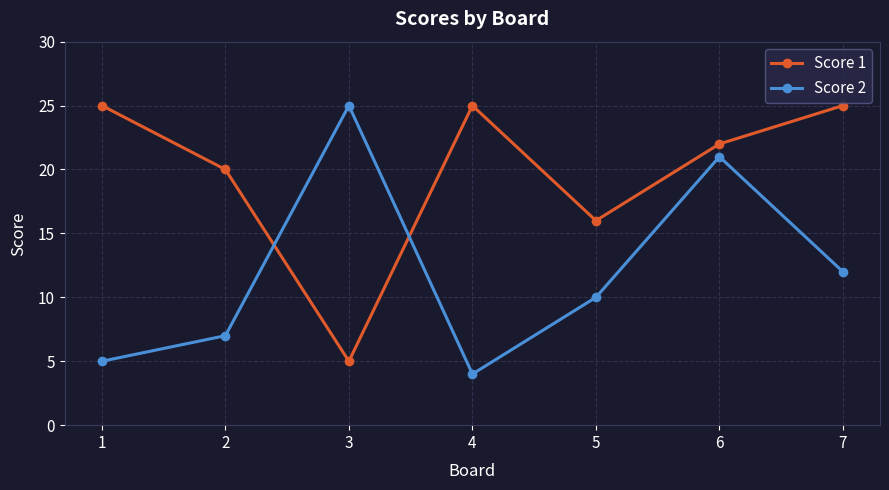

Count the number of categories in the chart.

7